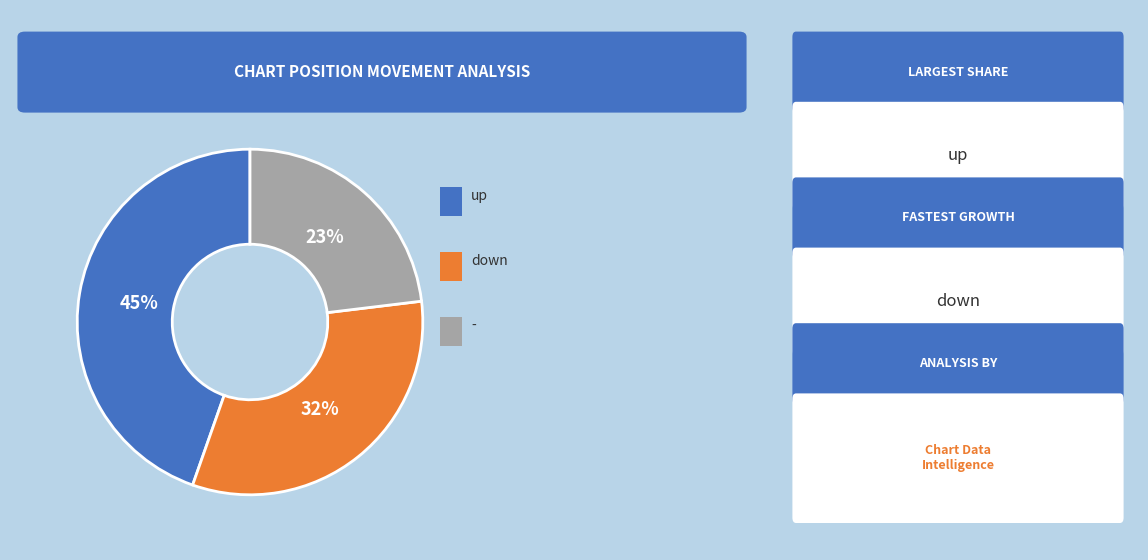

Is there any slice that represents more than half of the pie?

No